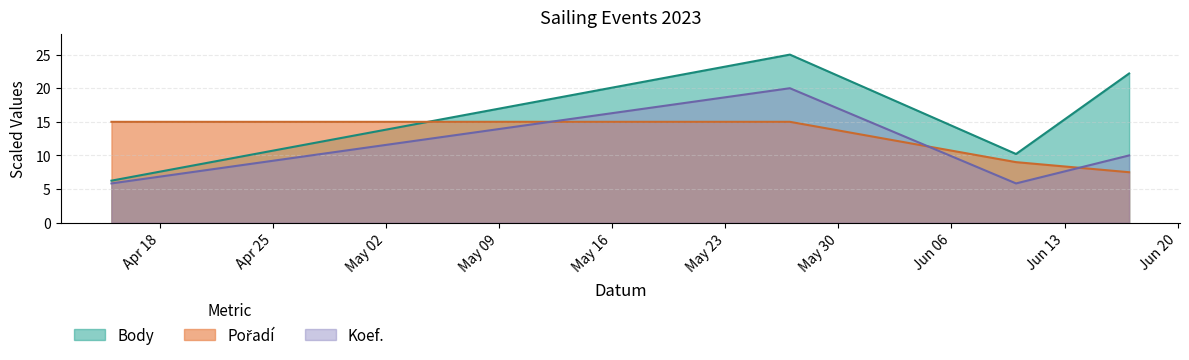

What position from the left is 2023-06-17?

4